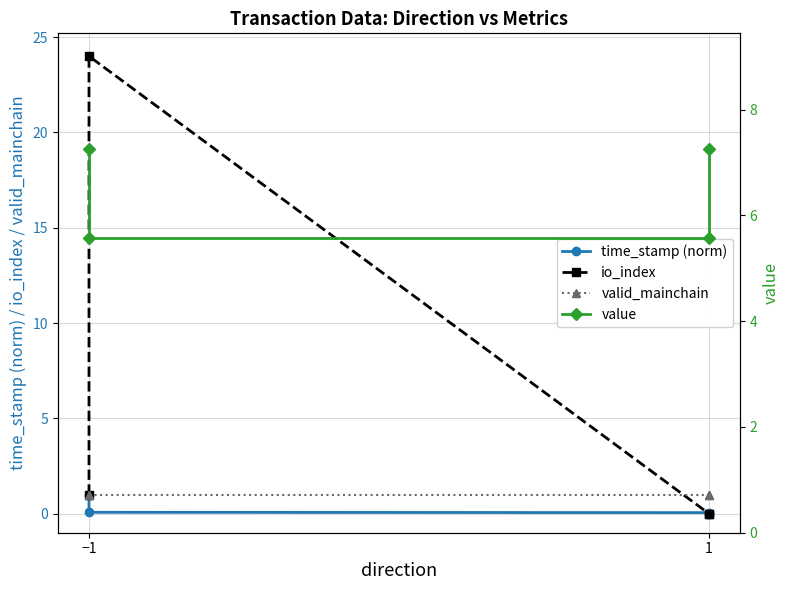

Reading left to right, extract all data points from this chart.

time_stamp (norm): 1.0	0.1	0.1	0.0
io_index: 1.0	24.0	0.0	0.0
valid_mainchain: 1.0	1.0	1.0	1.0
value: 7.3	5.6	5.6	7.3